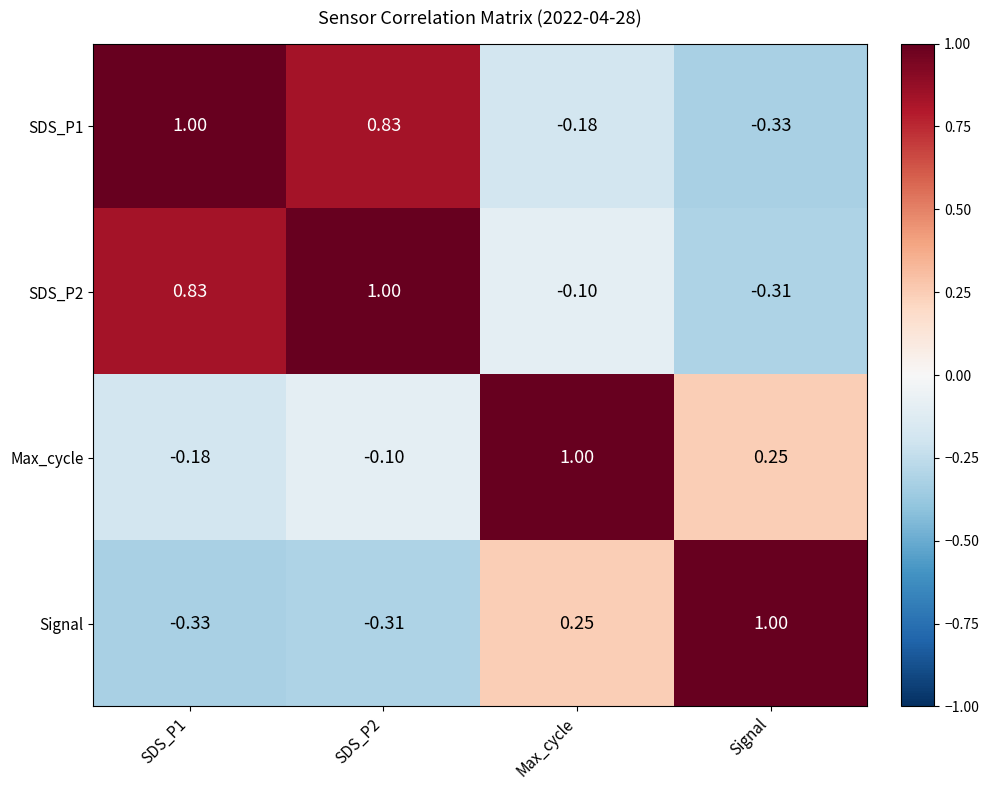

Which category has the highest value in the Signal series?

Signal